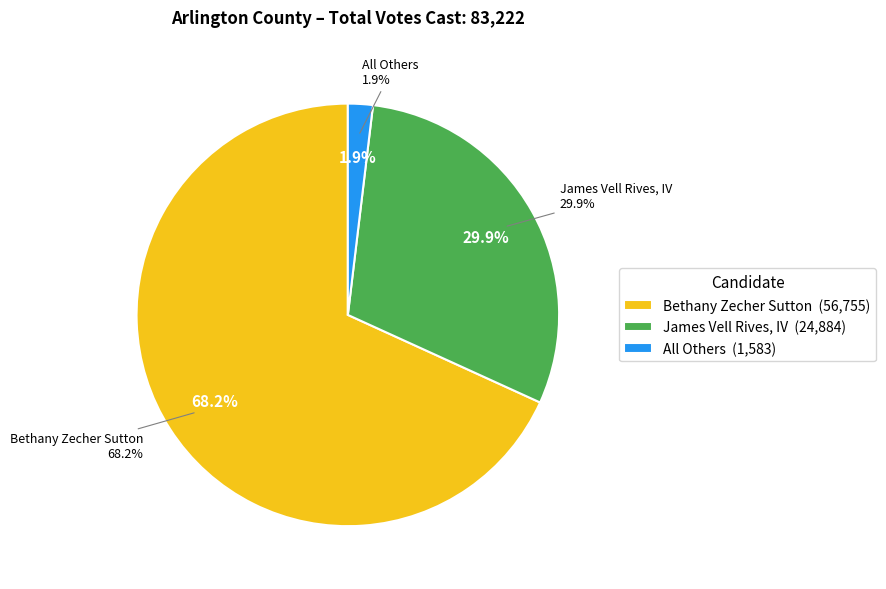

Does any single category account for the majority?

Yes